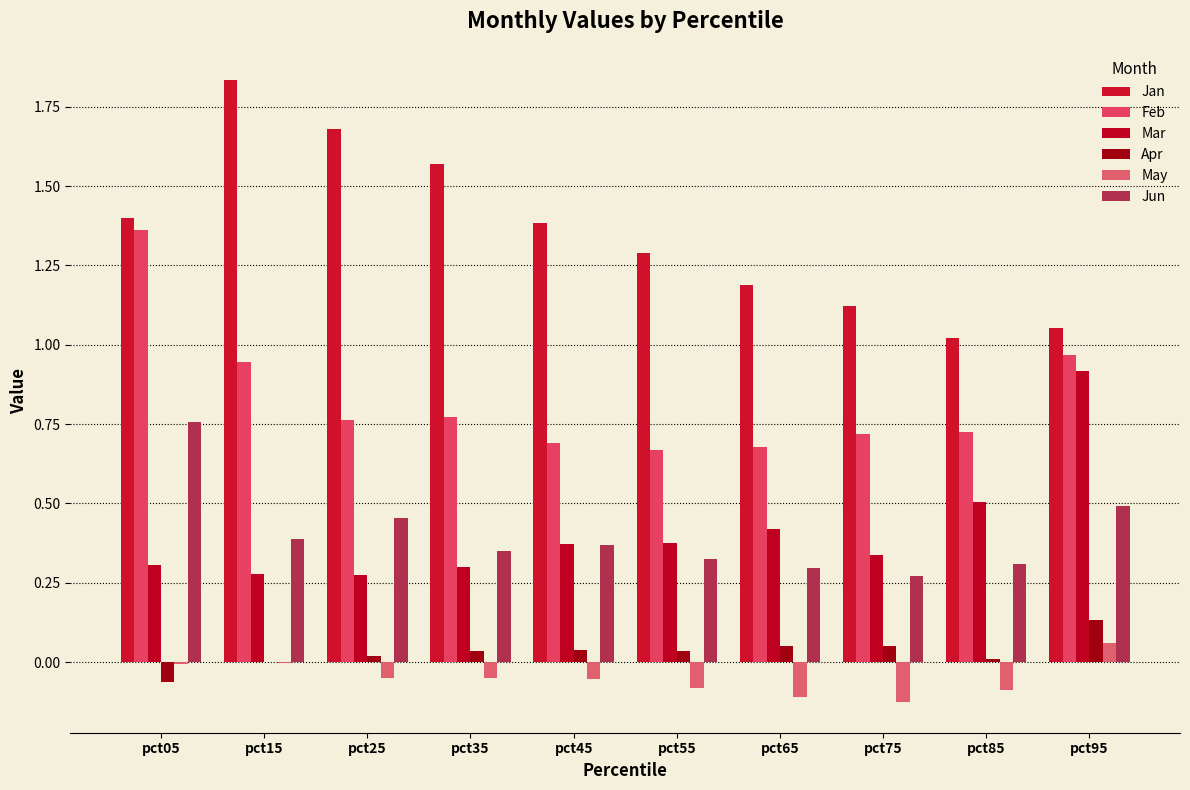

What is the approximate value of May at pct65?

-0.1